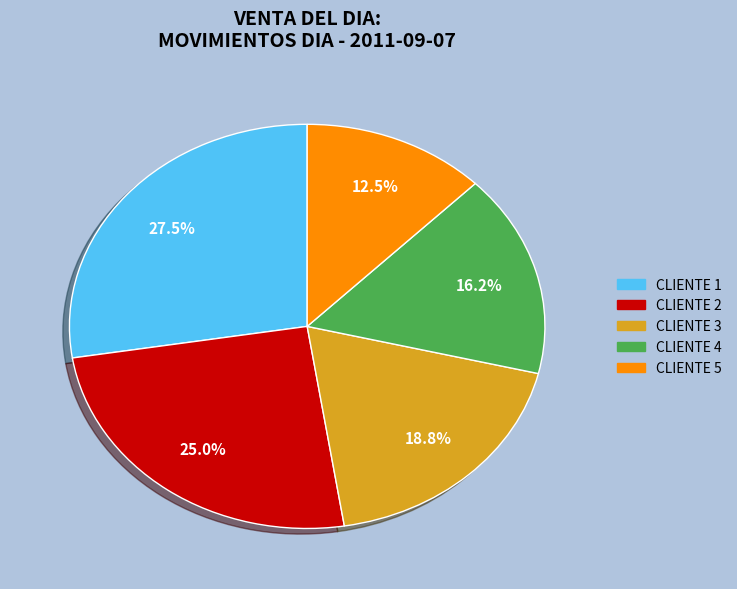

To the nearest percent, what is the average slice percentage?

20%